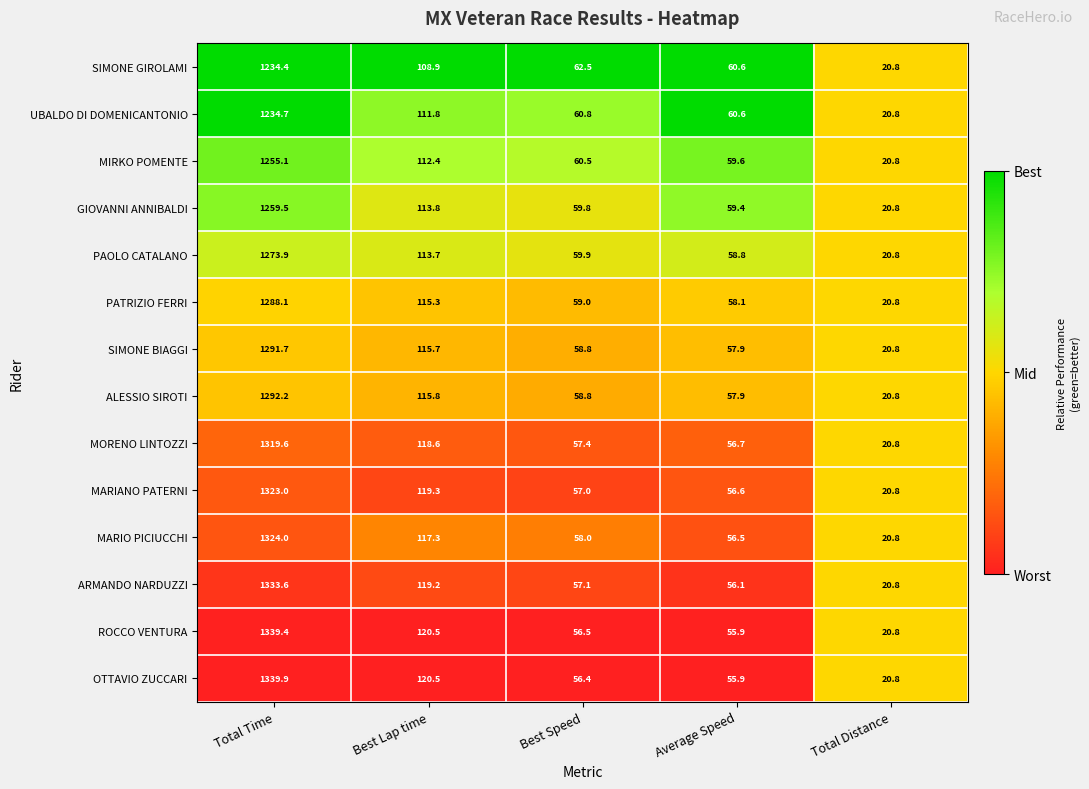

Which series has the largest range (max minus min)?

OTTAVIO ZUCCARI